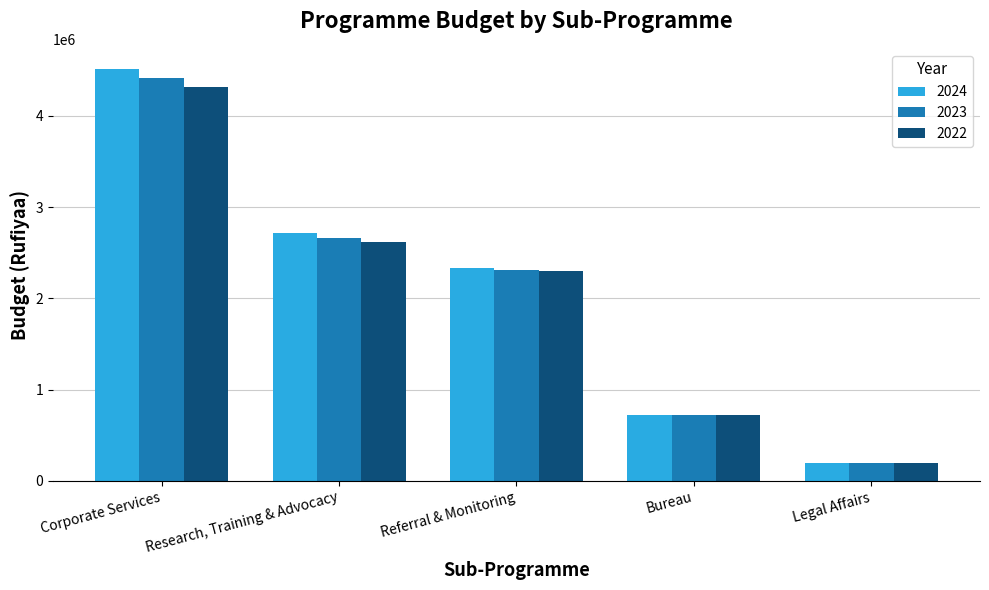

List the labels in order of 2023 value, smallest first.

Legal Affairs, Bureau, Referral & Monitoring, Research, Training & Advocacy, Corporate Services